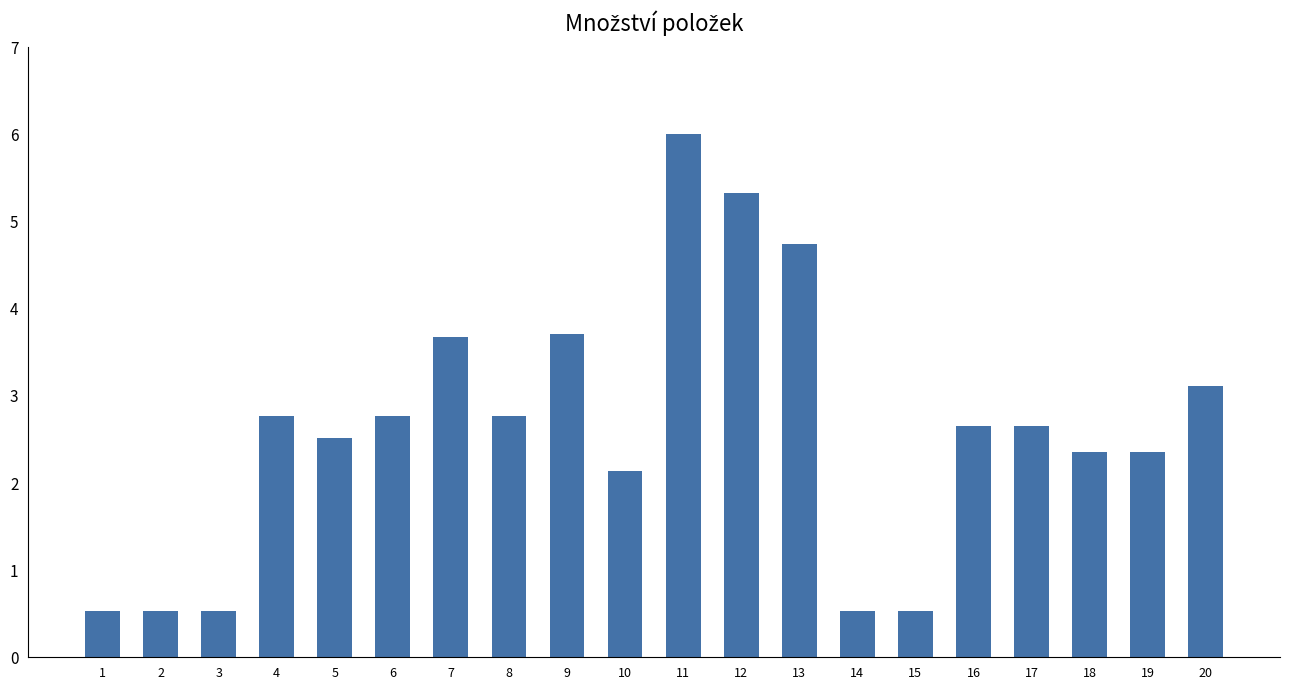

Reading left to right, what are all the values shown in this chart?

0.5	0.5	0.5	2.8	2.5	2.8	3.7	2.8	3.7	2.1	6.0	5.3	4.7	0.5	0.5	2.7	2.7	2.4	2.4	3.1